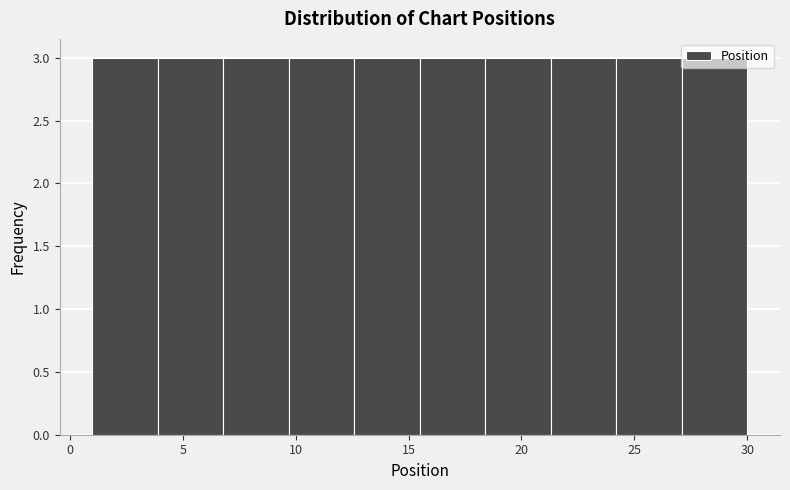

Reading left to right, list every bar in this chart as the range it spans on the x-axis followed by its height. Neither the bar edges nor the heights are printed on the chart, so give them approximately, as read against the axes.

1.0 to 3.9: 3
3.9 to 6.8: 3
6.8 to 9.7: 3
9.7 to 12.6: 3
12.6 to 15.5: 3
15.5 to 18.4: 3
18.4 to 21.3: 3
21.3 to 24.2: 3
24.2 to 27.1: 3
27.1 to 30.0: 3